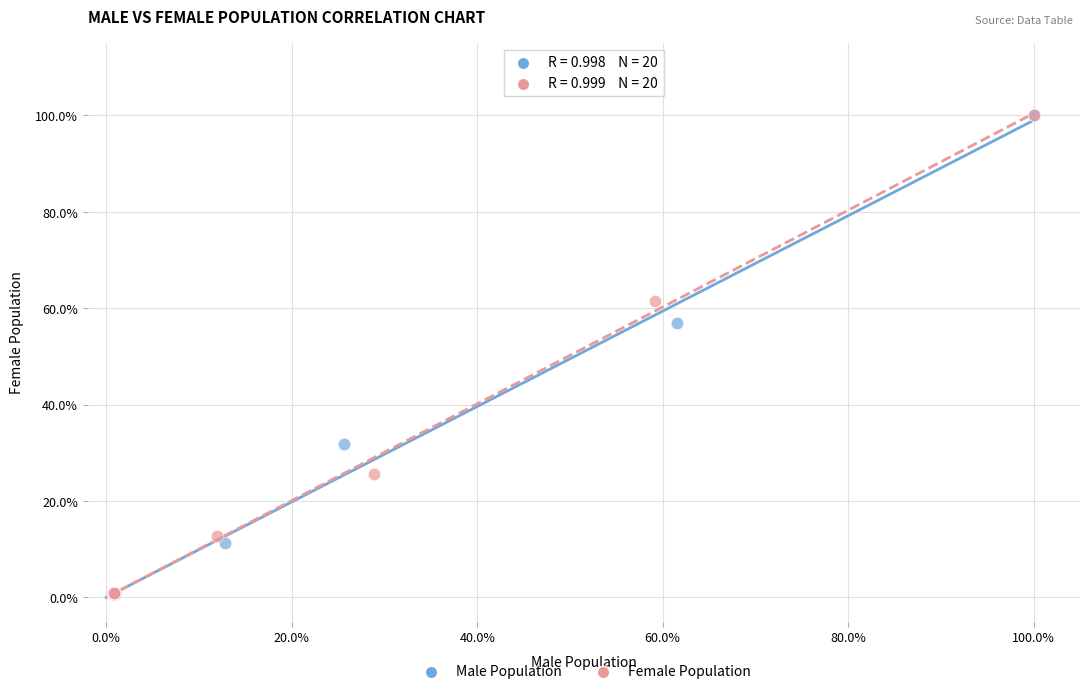

What are all the series names shown in the legend?

Male Population, Female Population